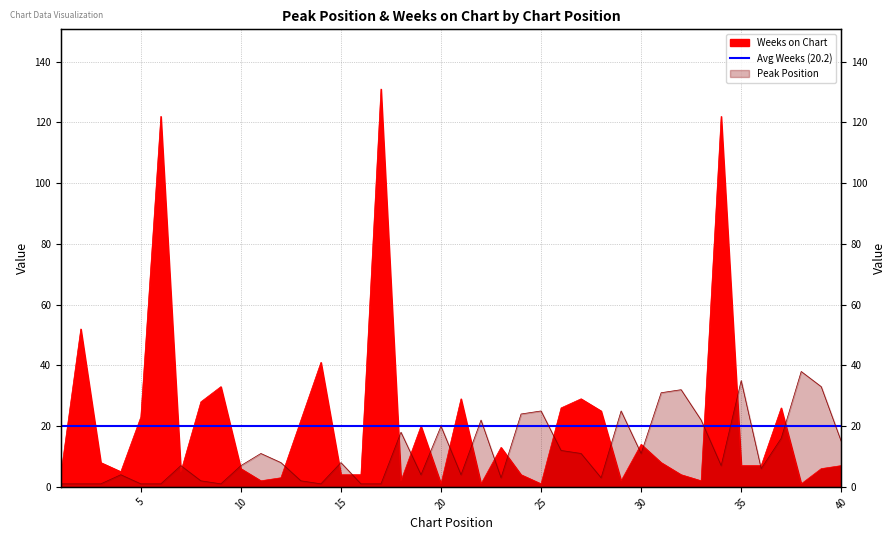

Which has a higher value, 36 or 6?

36